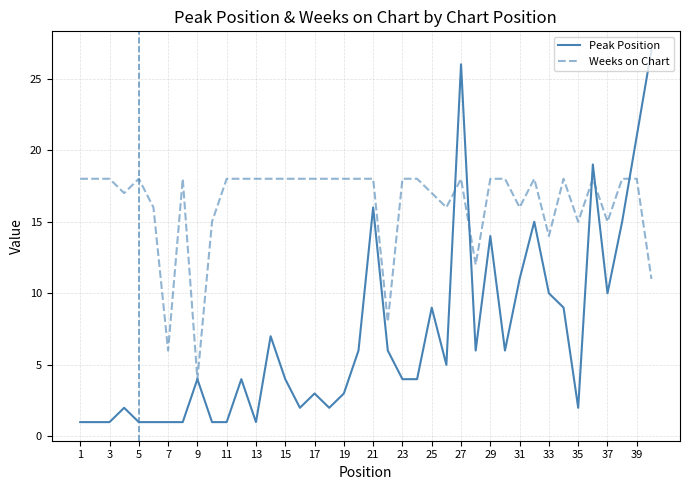

What is the lowest value of the Peak Position series?

1